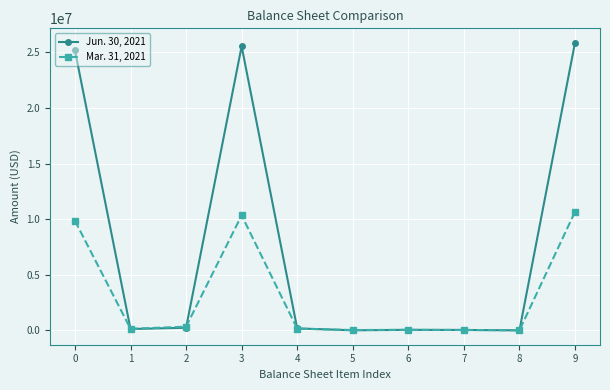

How many lines are shown in the chart?

2